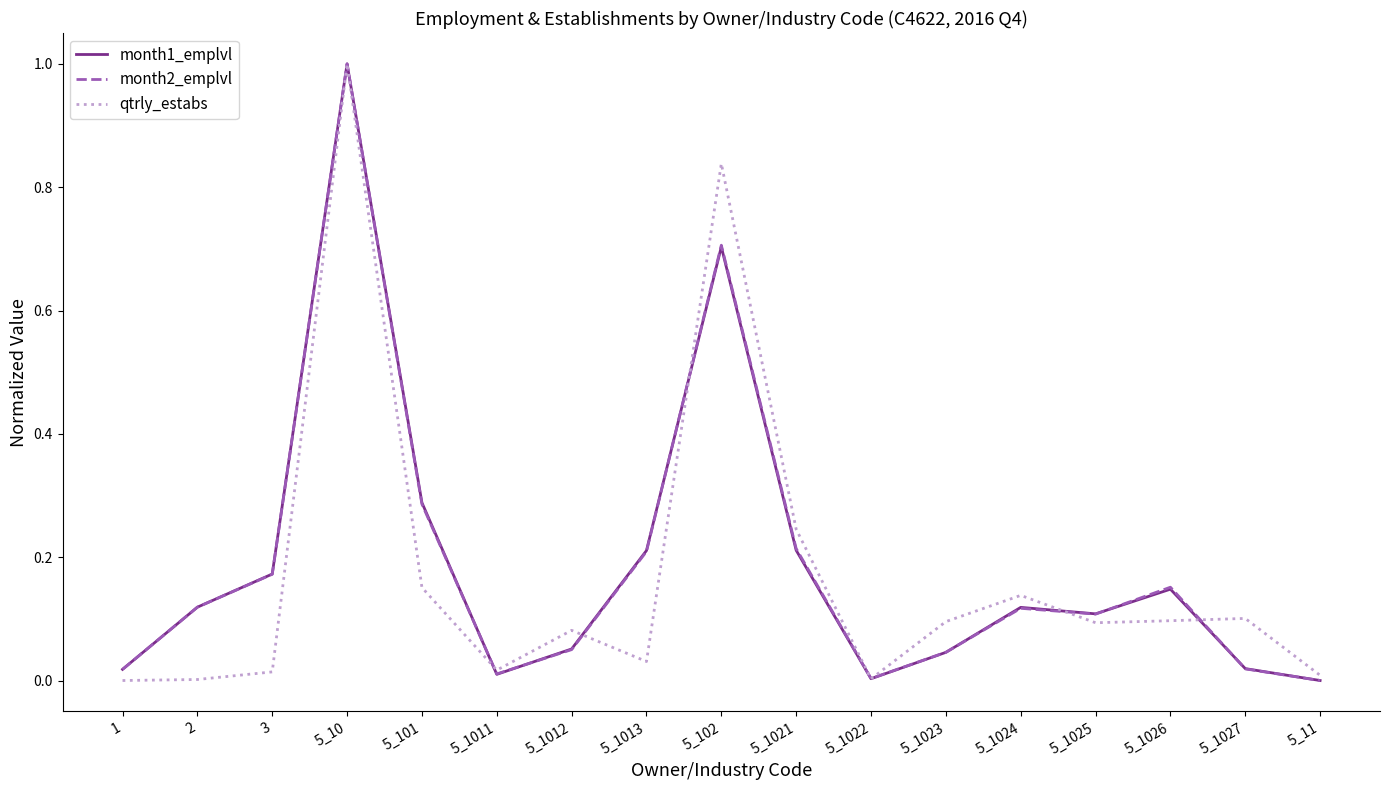

What is the greatest value displayed?

1.0